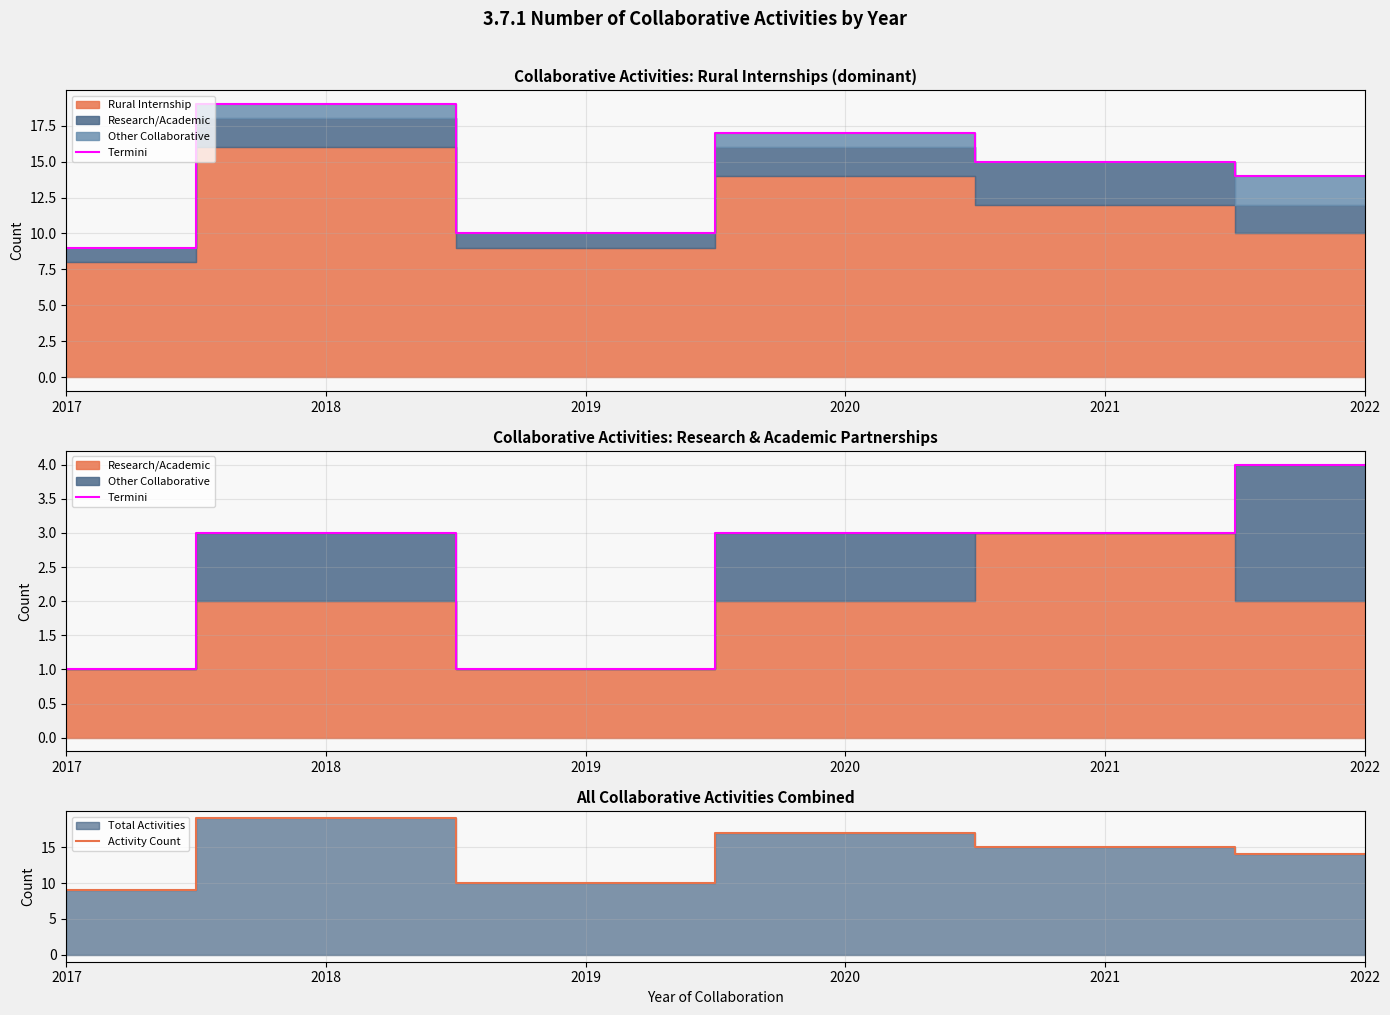

The Activity Count series shows 2 at 2017. True or false?

False